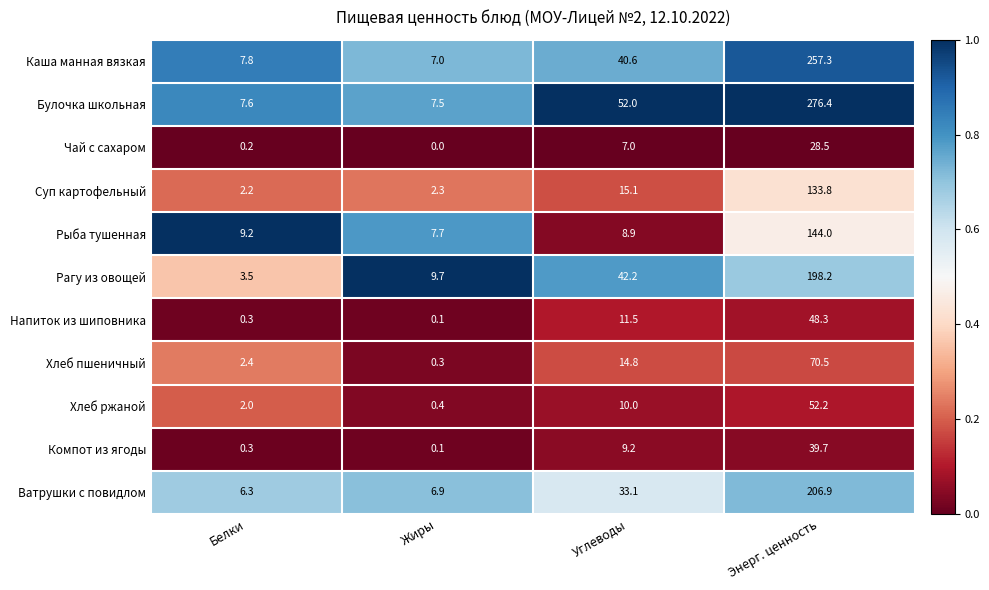

At how many categories does at least one series exceed 0?

4